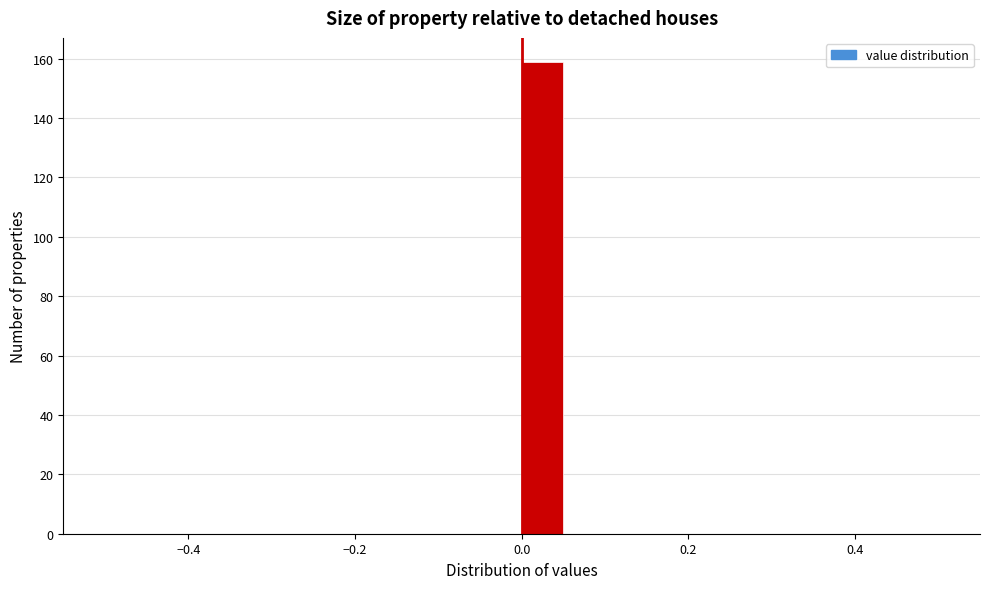

Read against the x-axis, roughly where is the centre of the tallest bar?

0.02